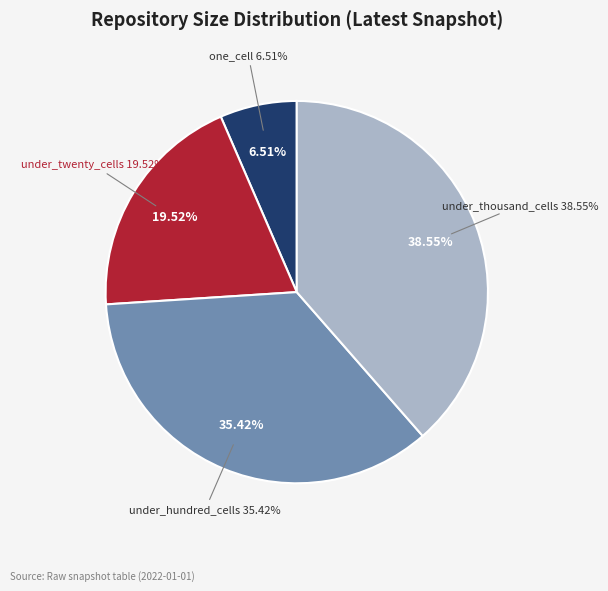

How much of the chart is everything except under_thousand_cells?

61.4%